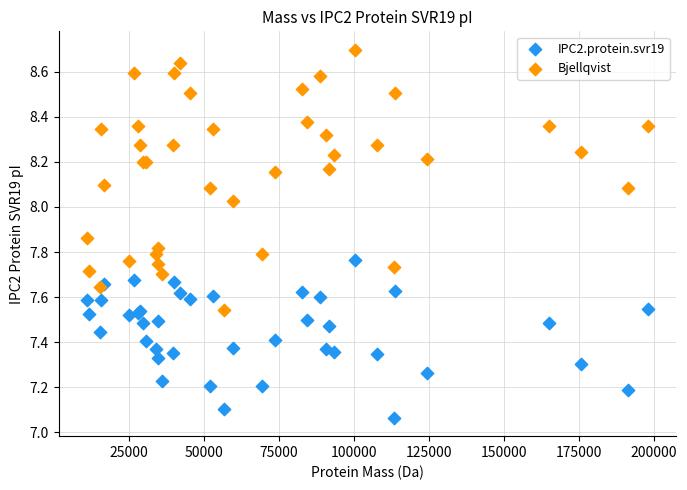

Which series has the widest spread of Y values?

Bjellqvist